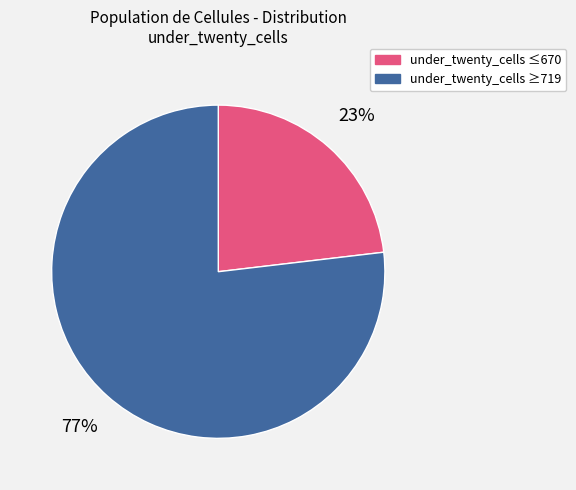

To the nearest percent, what is the difference between the largest and smallest slice percentages?

54%